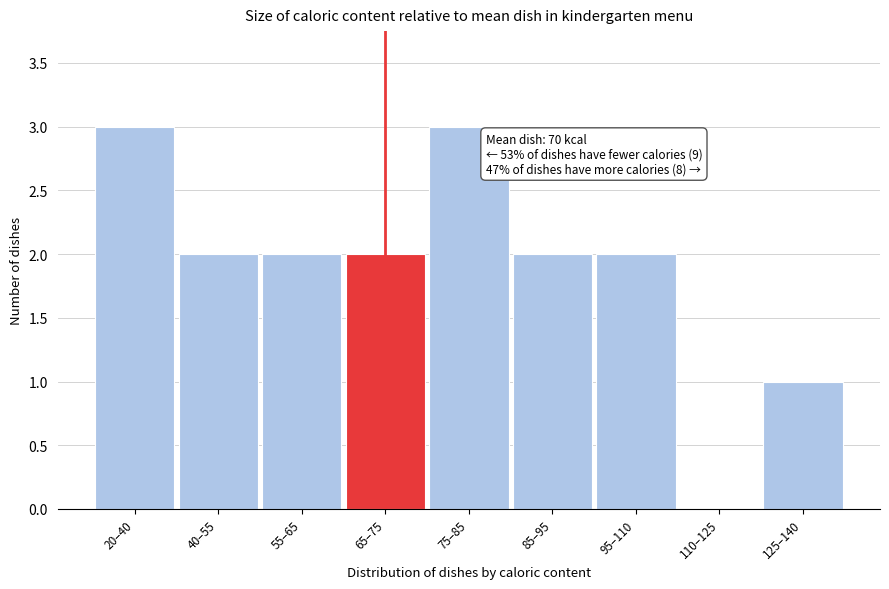

Reading left to right, what are all the values shown in this chart?

20–40=3	40–55=2	55–65=2	65–75=2	75–85=3	85–95=2	95–110=2	110–125=0	125–140=1